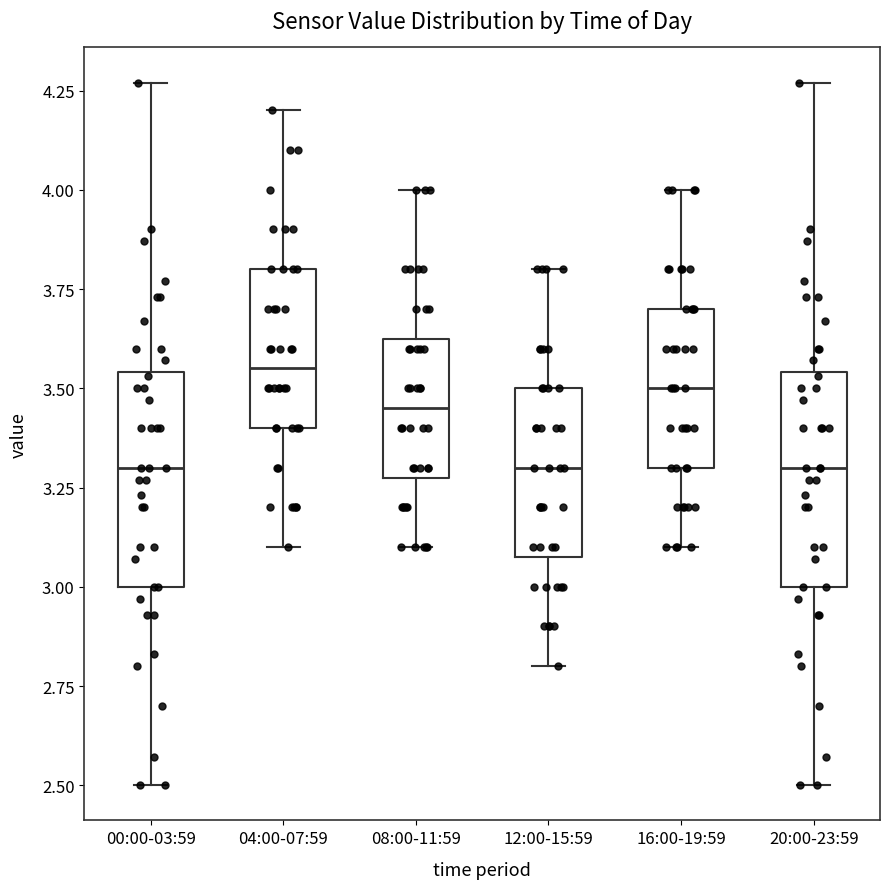

Reading left to right, transcribe this box plot: for each box, give where its median line is, the range the box spans, and where its two whiskers end, as read against the y-axis. The values are not printed on the chart, so give them approximately, as read against the axis.

00:00-03:59: median 3.30, box 3.00 to 3.55, whiskers 2.50 to 4.25
04:00-07:59: median 3.55, box 3.40 to 3.80, whiskers 3.10 to 4.20
08:00-11:59: median 3.45, box 3.30 to 3.65, whiskers 3.10 to 4.00
12:00-15:59: median 3.30, box 3.10 to 3.50, whiskers 2.80 to 3.80
16:00-19:59: median 3.50, box 3.30 to 3.70, whiskers 3.10 to 4.00
20:00-23:59: median 3.30, box 3.00 to 3.55, whiskers 2.50 to 4.25